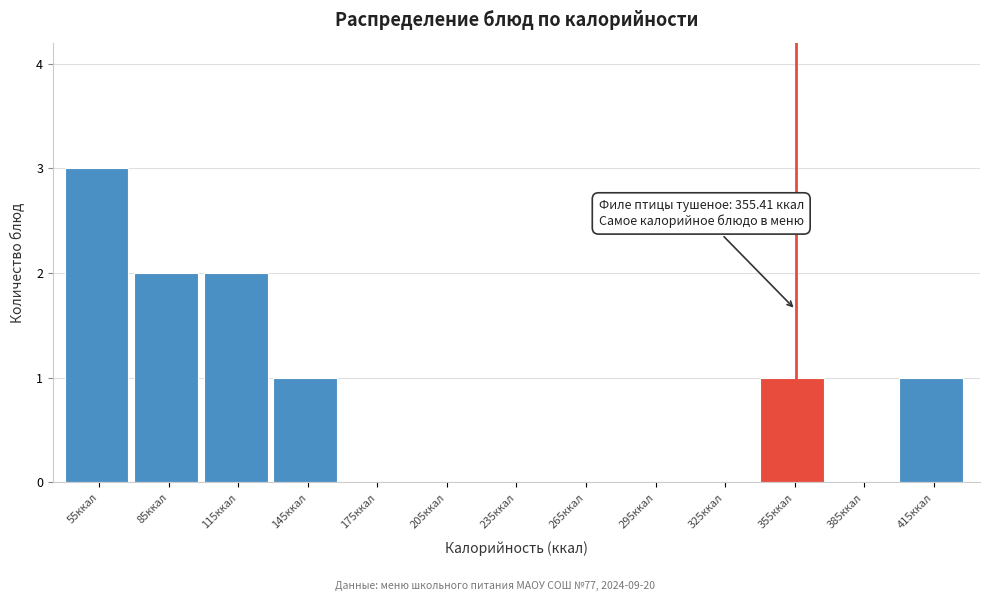

Which range on the x-axis has the tallest bar?

40 to 70